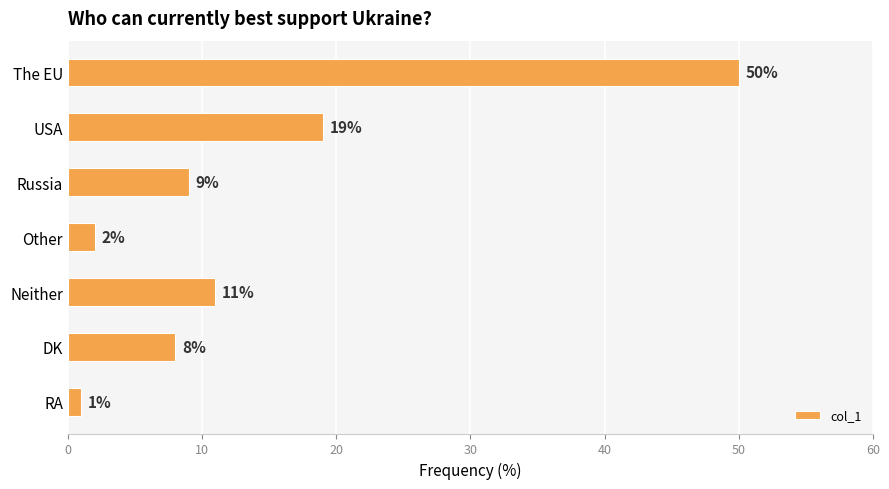

Which has a higher value, Other or Russia?

Russia